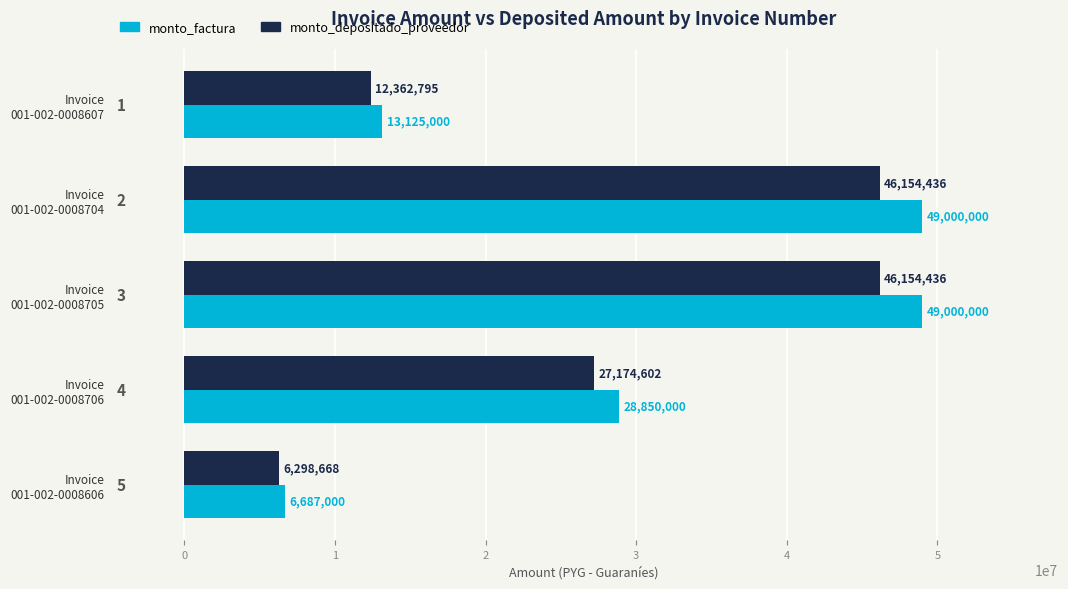

Which series has the largest total across all categories?

monto_factura